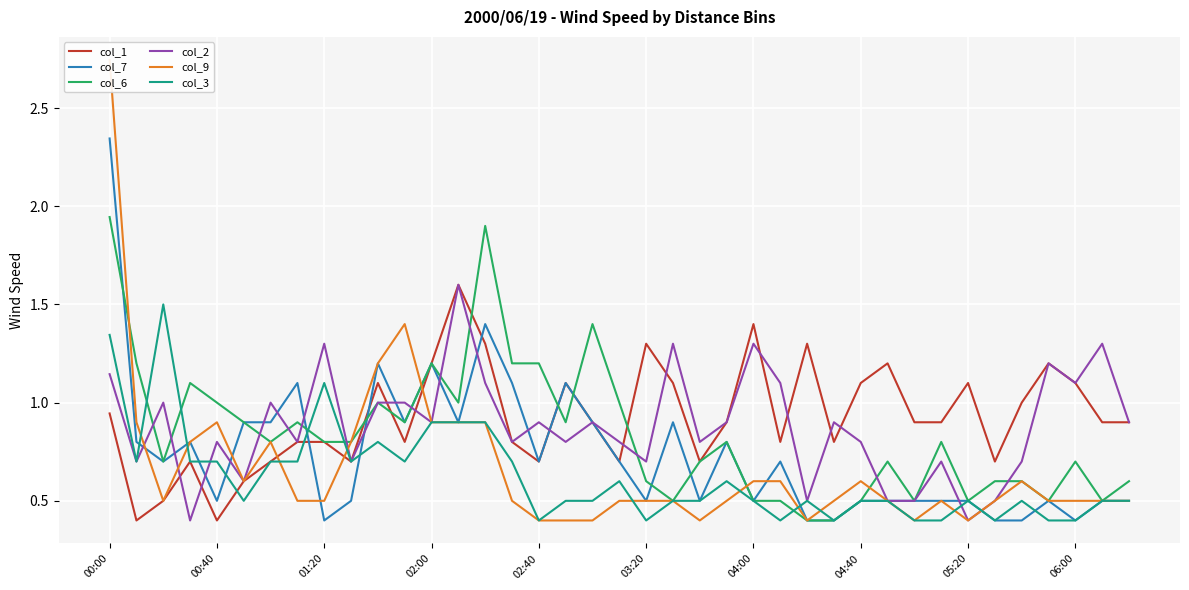

How many interior local valleys does the col_1 series have?

10